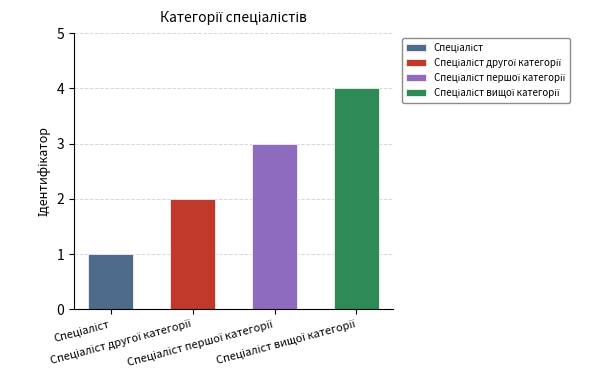

Reading left to right, what are all the values shown in this chart?

Спеціаліст=1	Спеціаліст другої категорії=2	Спеціаліст першої категорії=3	Спеціаліст вищої категорії=4